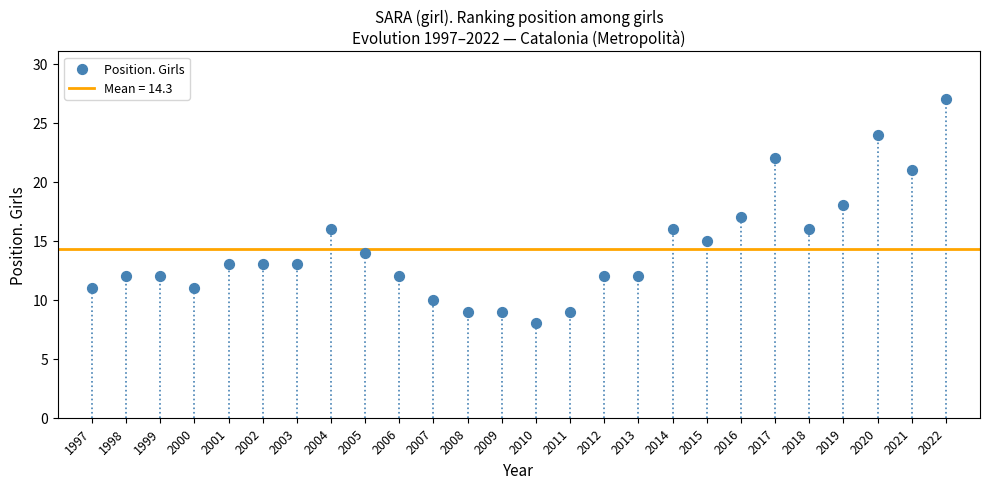

What is the range of X values (max minus min)?

25